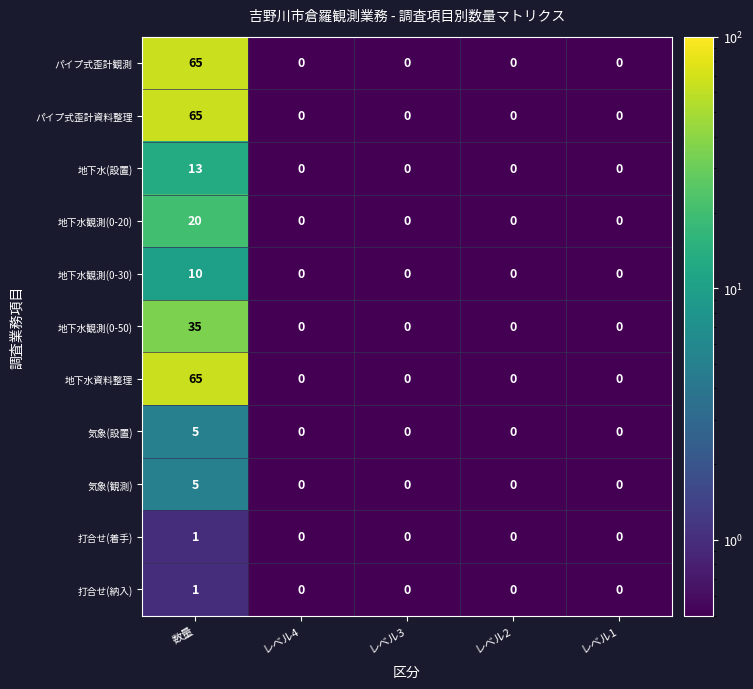

Count the 打合せ(納入) values in the range 0 to 1.

5